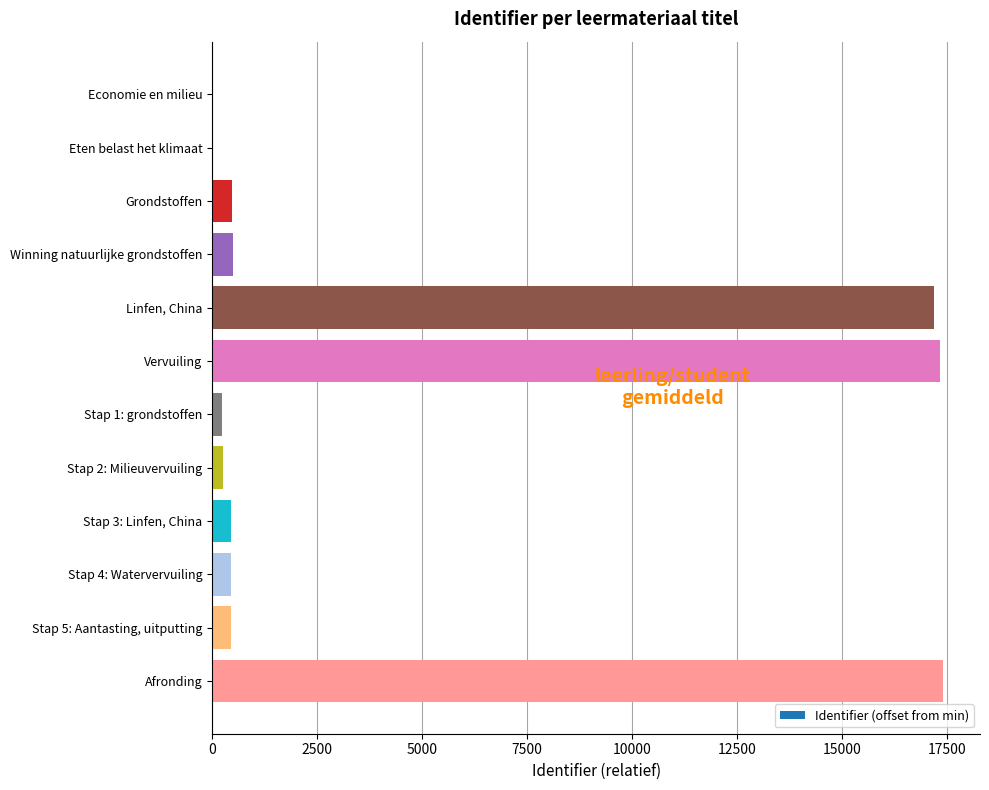

The value at Stap 5: Aantasting, uitputting is 447. True or false?

True